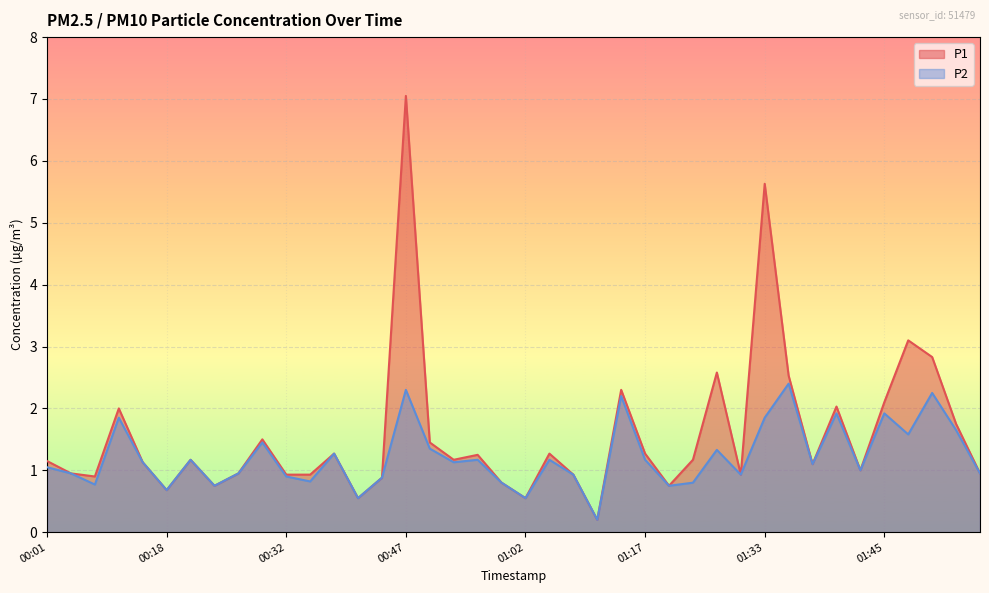

The P2 series shows 1.3 at 01:30. True or false?

False